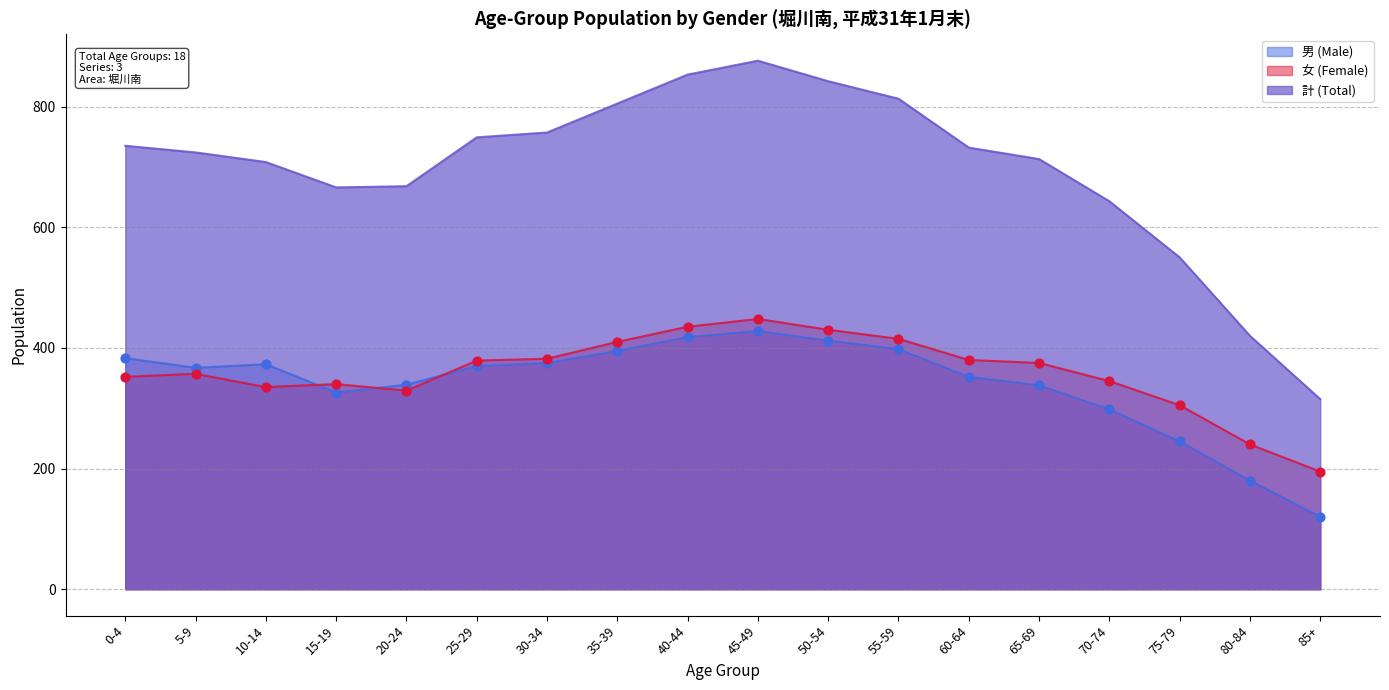

What is the total value across all series at 15-19?

1332